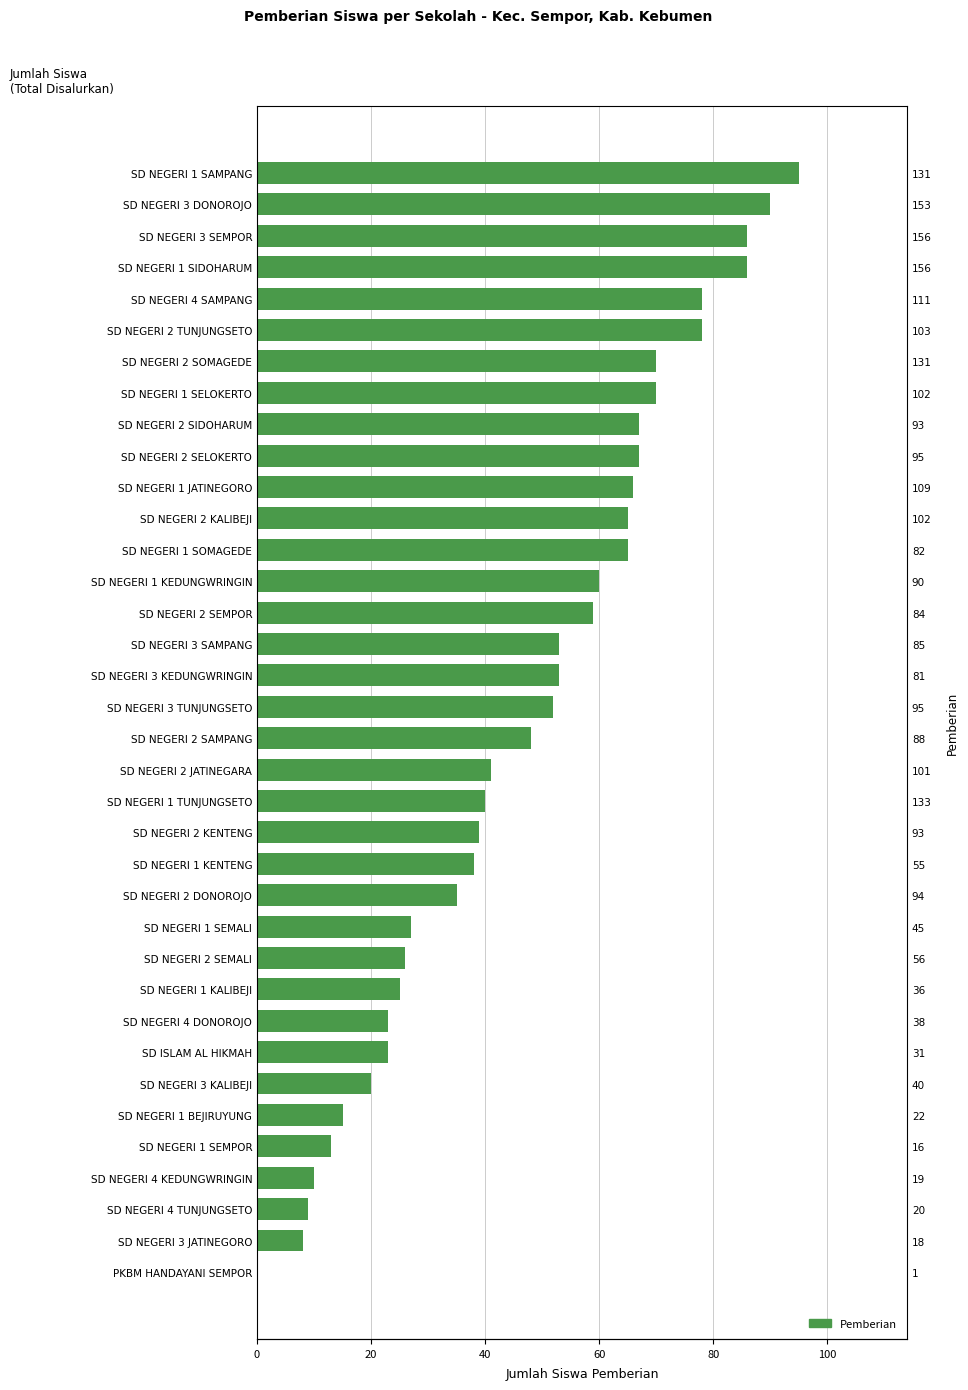

How many values are above zero?

35